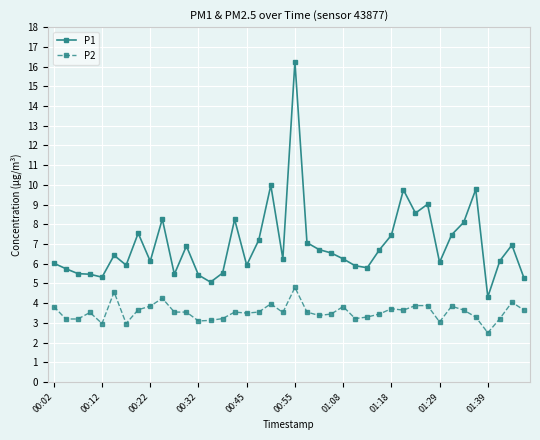

True or false: P1 and P2 intersect in this chart.

False